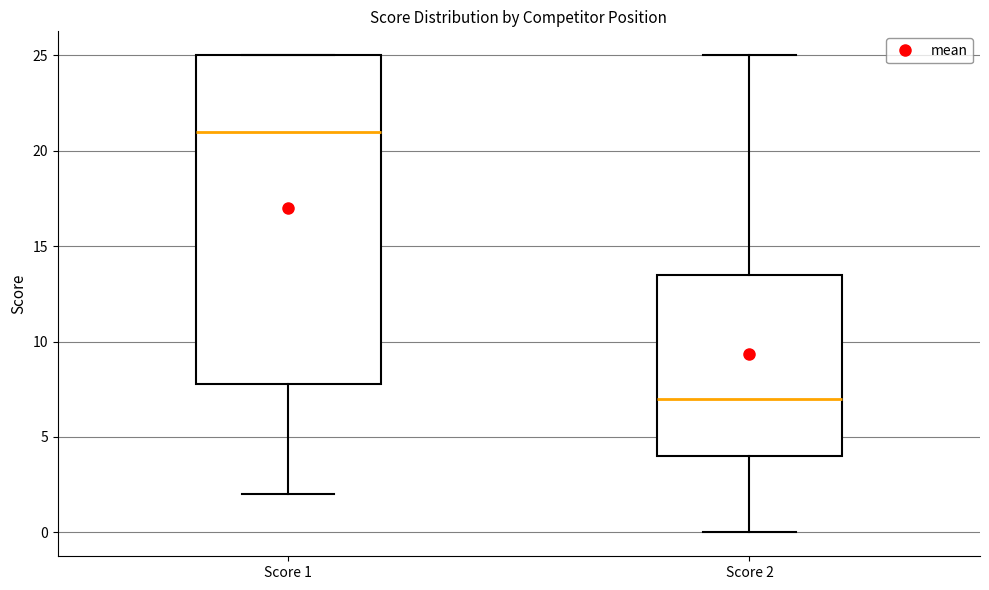

Where is the upper edge of the box for Score 1 on the y-axis? The values are not printed on the chart, so give them approximately, as read against the axis.

25.0